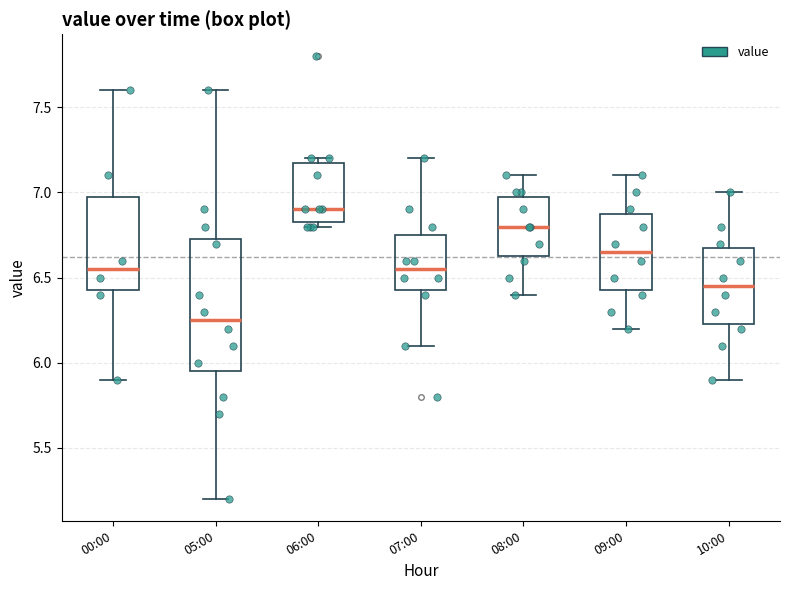

Reading left to right, read every box against the y-axis: the position of its median line, the range the box covers, and the ends of its whiskers. The values are not printed on the chart, so give them approximately, as read against the axis.

00:00: median 6.55, box 6.45 to 7.00, whiskers 5.90 to 7.60
05:00: median 6.25, box 5.95 to 6.75, whiskers 5.20 to 7.60
06:00: median 6.90, box 6.85 to 7.20, whiskers 6.80 to 7.20 (just above the box's upper edge)
07:00: median 6.55, box 6.45 to 6.75, whiskers 6.10 to 7.20
08:00: median 6.80, box 6.65 to 7.00, whiskers 6.40 to 7.10
09:00: median 6.65, box 6.45 to 6.90, whiskers 6.20 to 7.10
10:00: median 6.45, box 6.25 to 6.70, whiskers 5.90 to 7.00